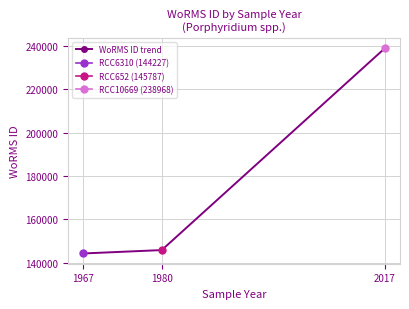

What is the difference between the maximum and minimum values?

94741